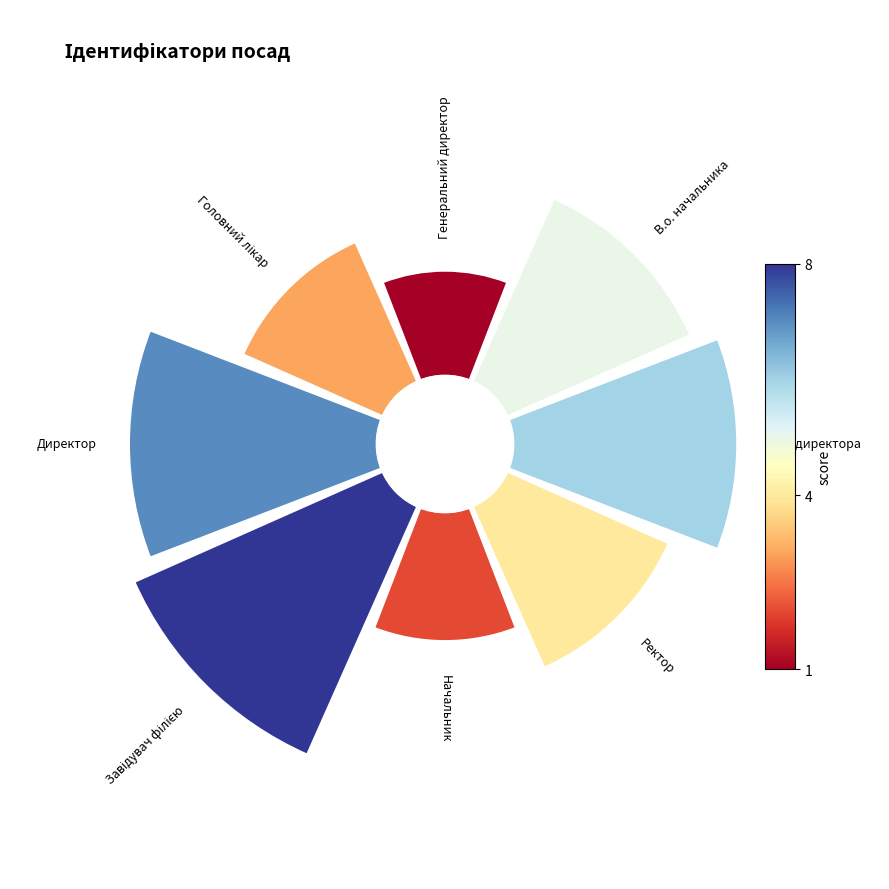

How many segments does this pie chart have?

8